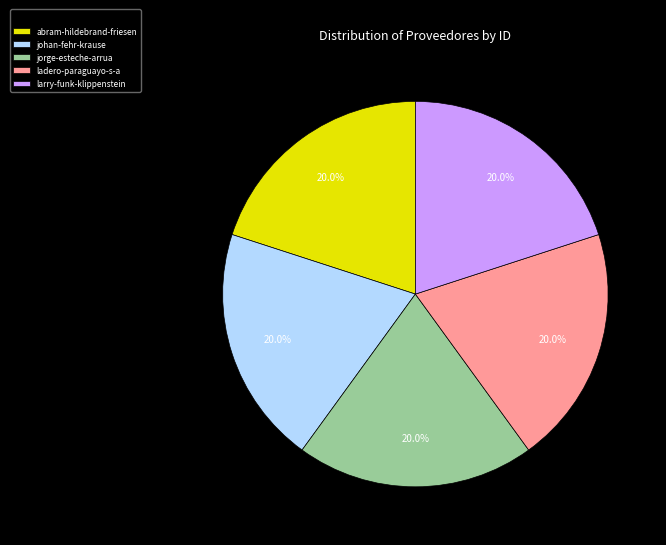

Do ladero-paraguayo-s-a and johan-fehr-krause together represent more than half of the pie?

No